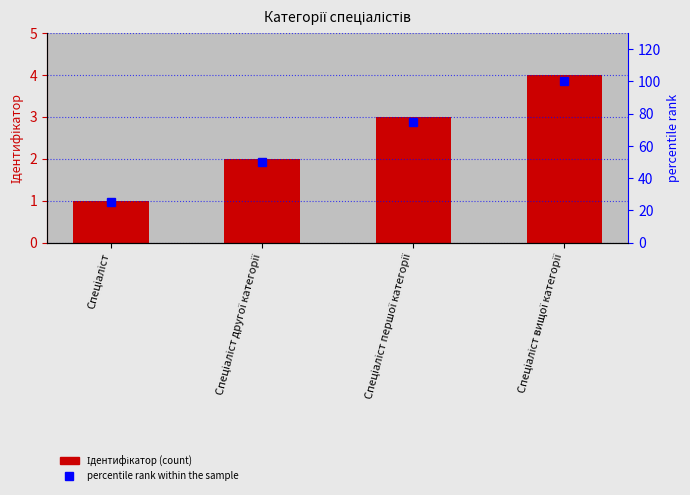

Reading right to left, extract all data points from this chart.

Ідентифікатор: Спеціаліст вищої категорії=4	Спеціаліст першої категорії=3	Спеціаліст другої категорії=2	Спеціаліст=1
percentile rank within the sample: Спеціаліст вищої категорії=100	Спеціаліст першої категорії=75	Спеціаліст другої категорії=50	Спеціаліст=25